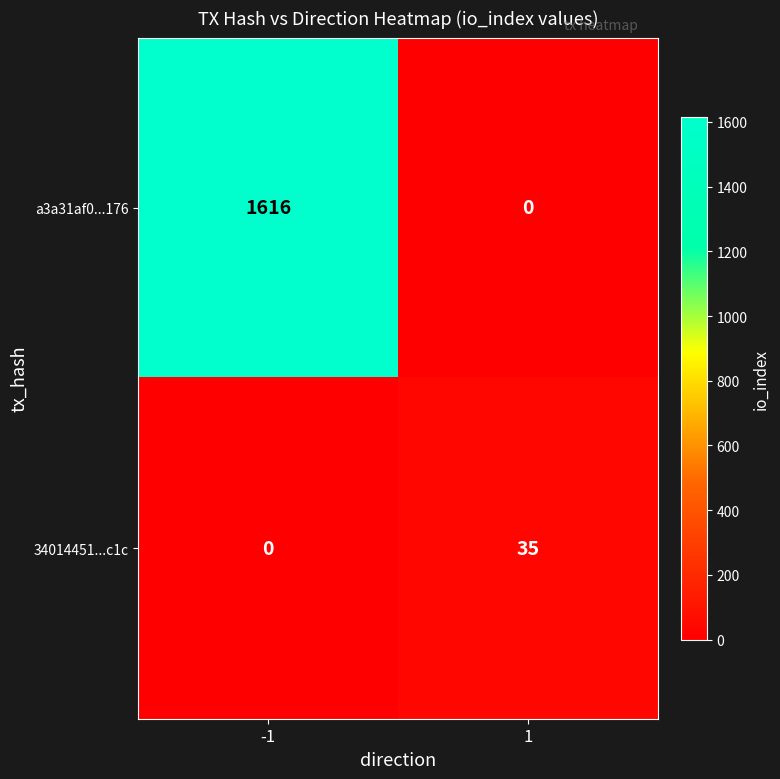

At which category is the sum across all series the highest?

-1